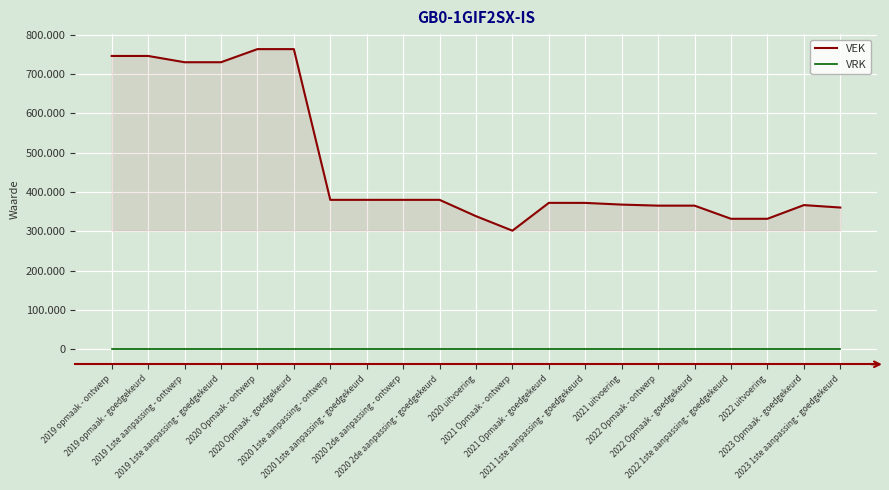

Does the chart have visible grid lines?

Yes